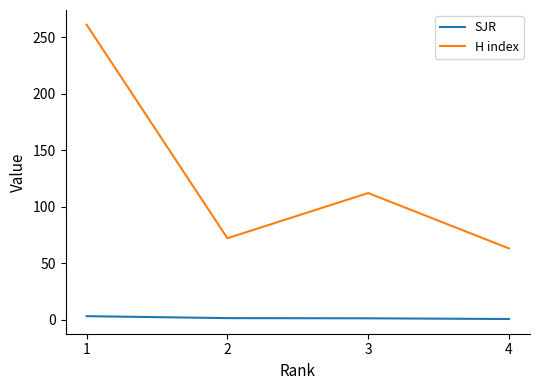

What is the greatest value displayed?

261.0